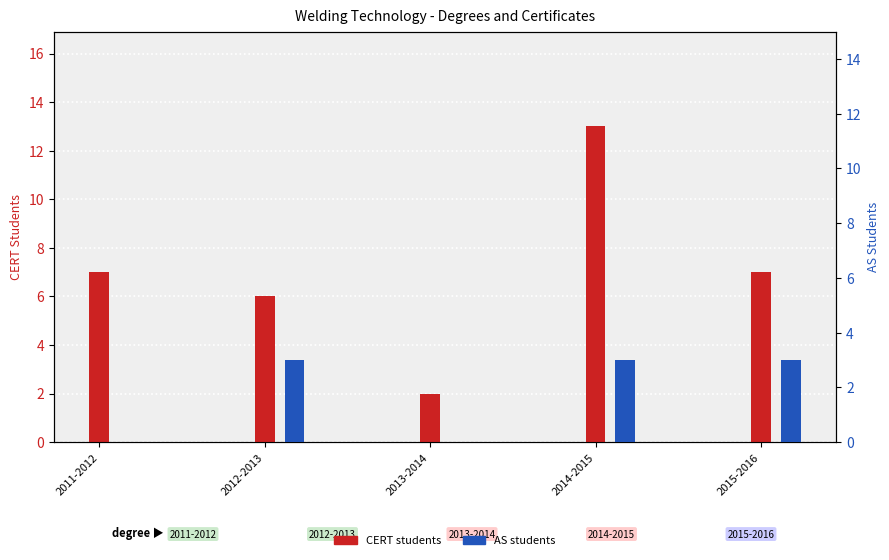

The AS series shows 1 at 2011-2012. True or false?

False